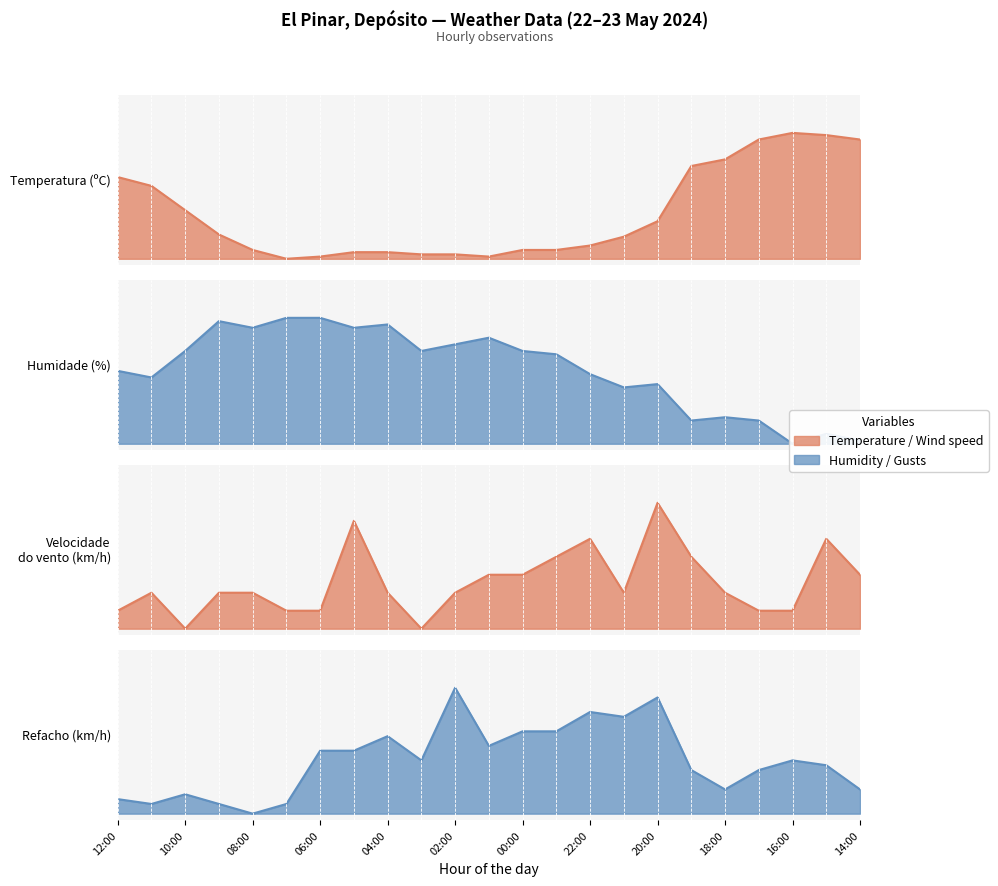

How many lines are shown in the chart?

4